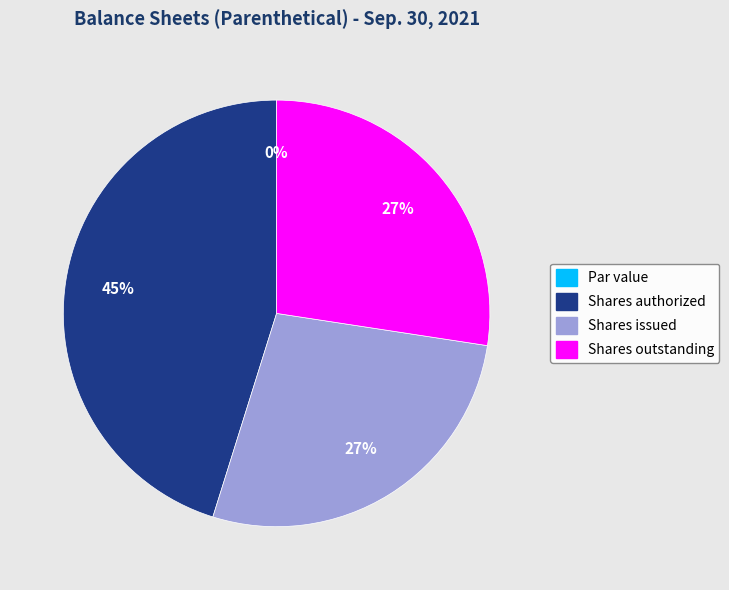

Is it true that Common stock, shares issued is 27% of the pie?

True